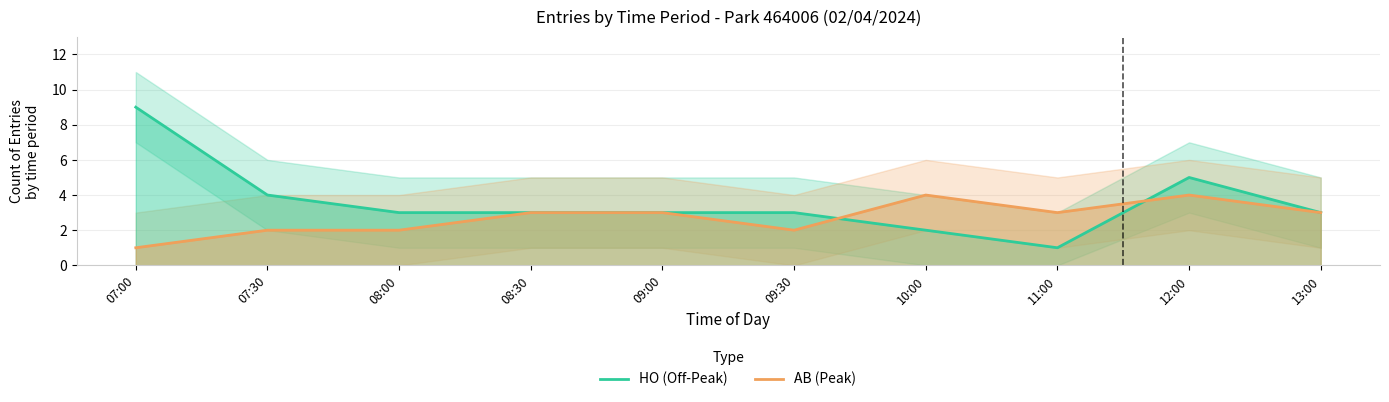

List the series in order of their peak value, lowest first.

AB (Peak), HO (Off-Peak)